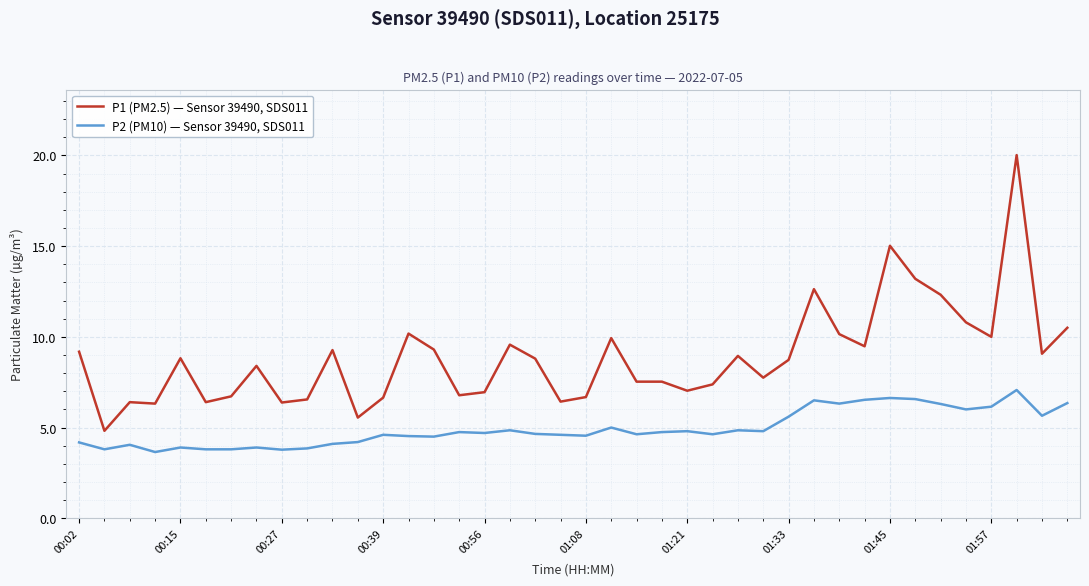

Which series has the widest spread of values?

P1 (PM2.5) — Sensor 39490, SDS011